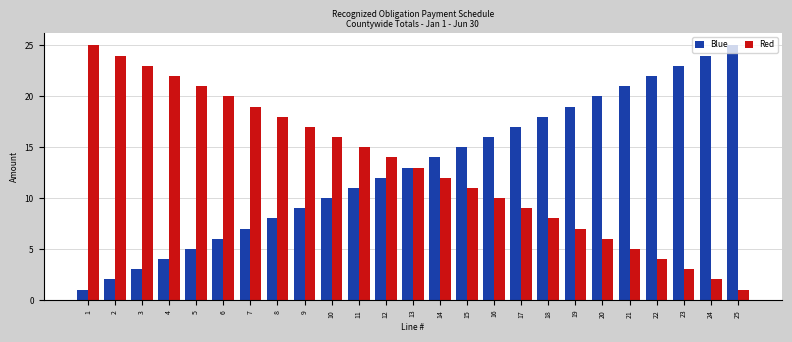

What is the smallest value displayed?

1